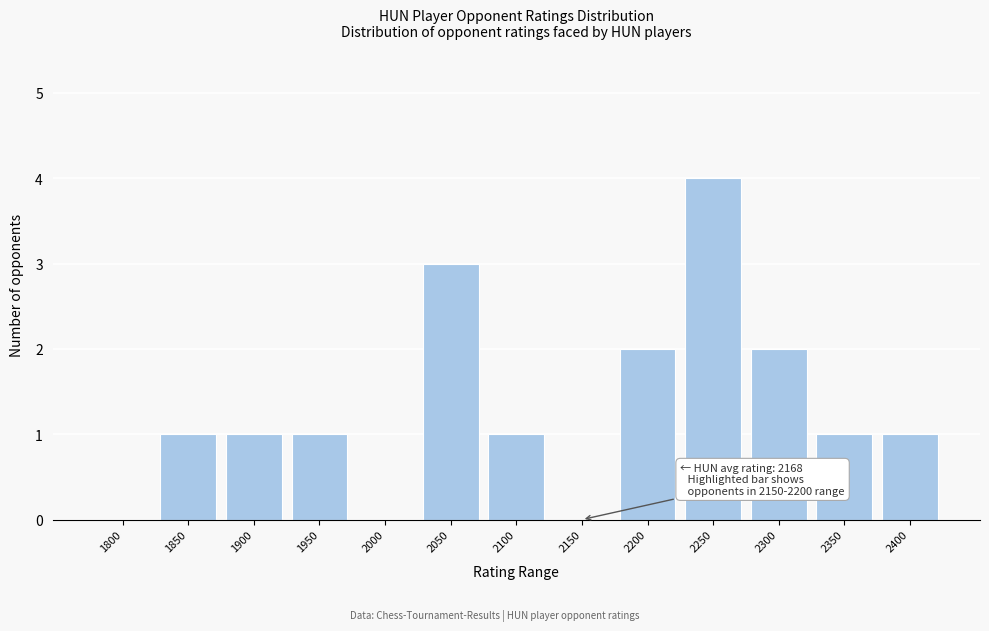

Reading left to right, what are all the values shown in this chart?

1800=0	1850=1	1900=1	1950=1	2000=0	2050=3	2100=1	2150=0	2200=2	2250=4	2300=2	2350=1	2400=1